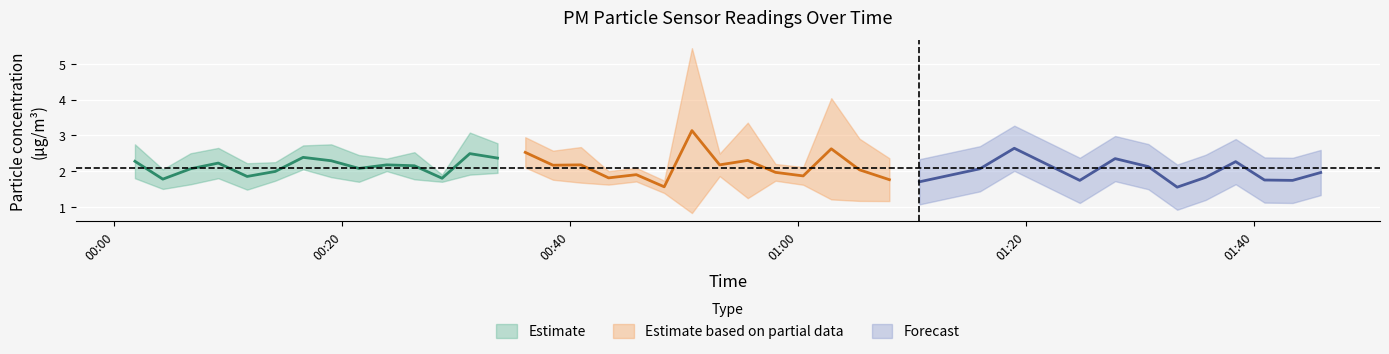

True or false: P1 and P2 intersect in this chart.

False